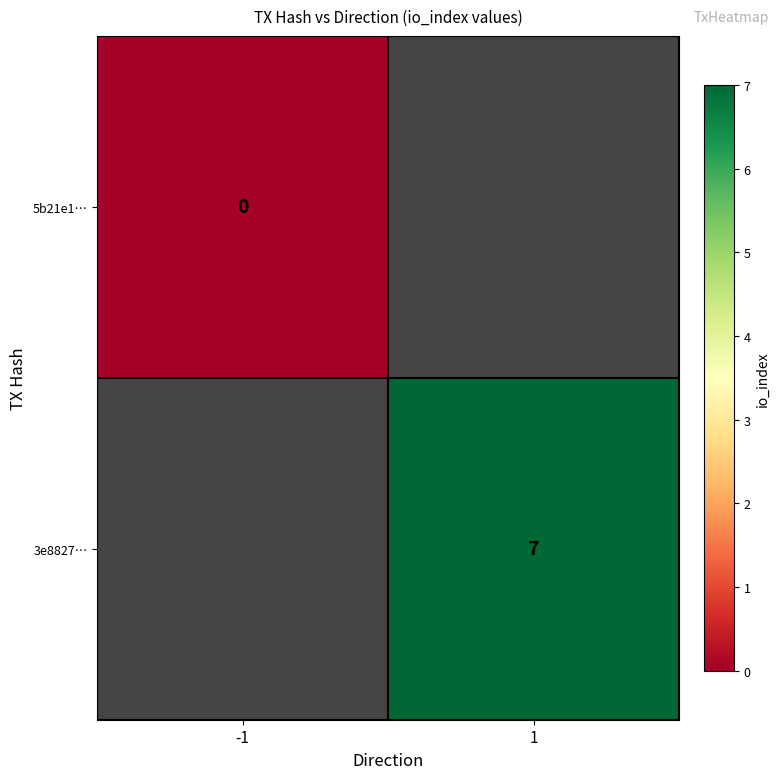

The value of 3e8827… at 1 is 7. True or false?

True